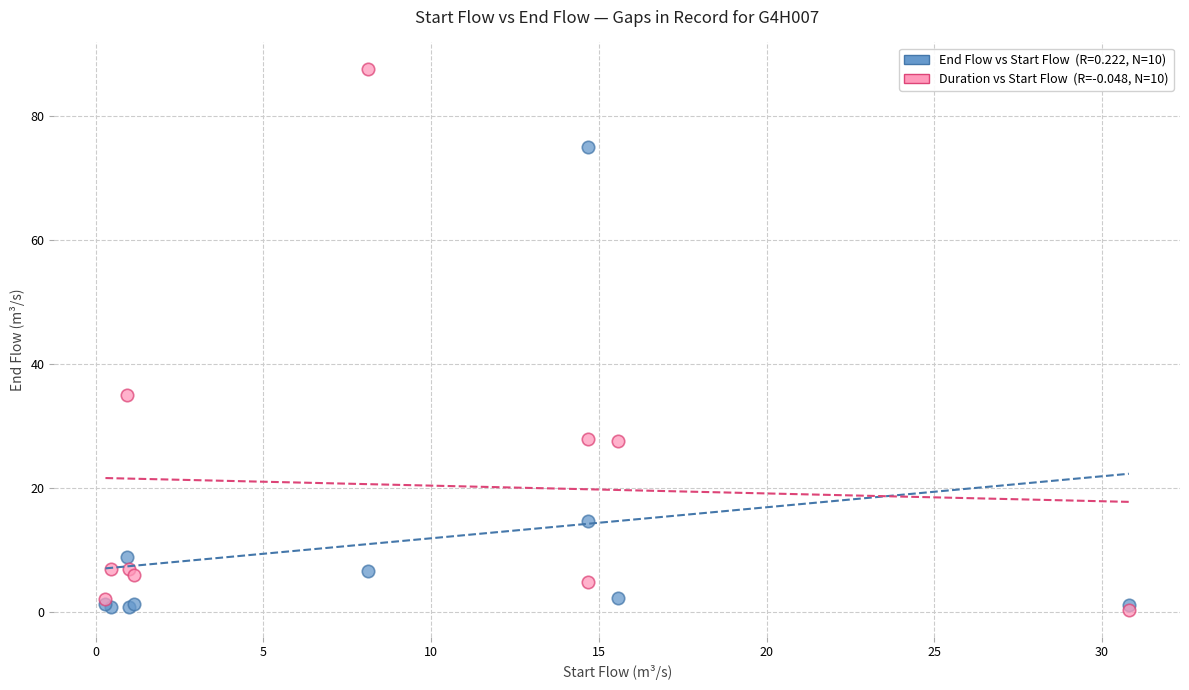

Across all series, what Y value is closest to 43?

35.1